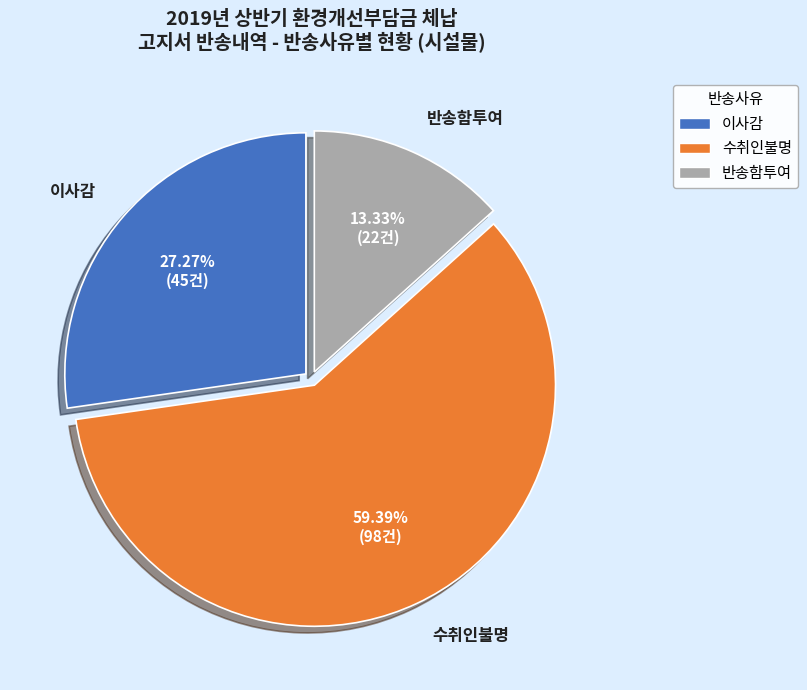

What is the ratio of the value at 반송함투여 to the value at 수취인불명?

0.2